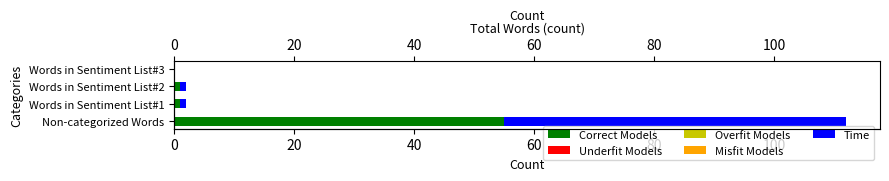

The value of Misfit Models at 0 is 0.3. True or false?

False